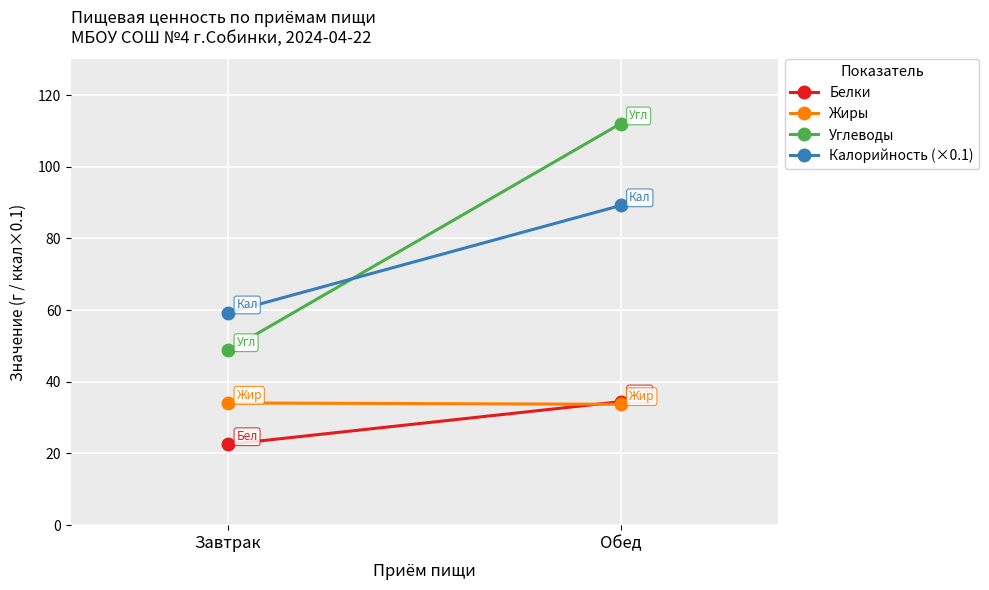

Rank the series at Обед from highest to lowest value.

Углеводы, Калорийность (×0.1), Белки, Жиры